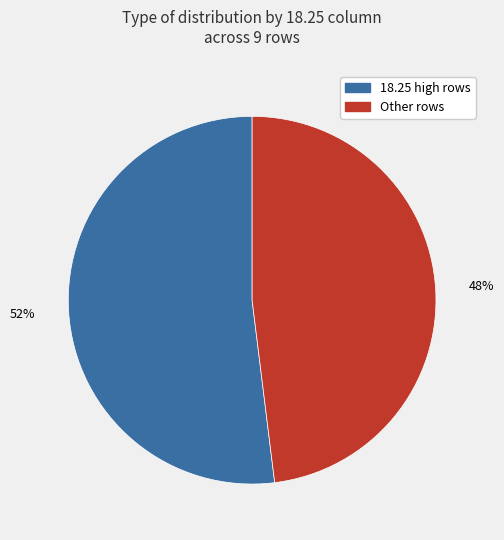

Is there a majority slice in this chart?

Yes